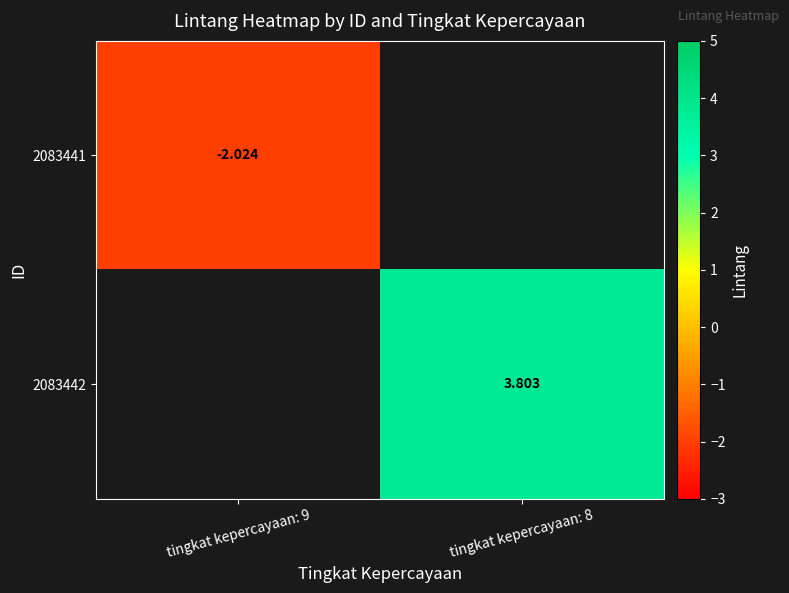

How many categories are shown in the chart?

2